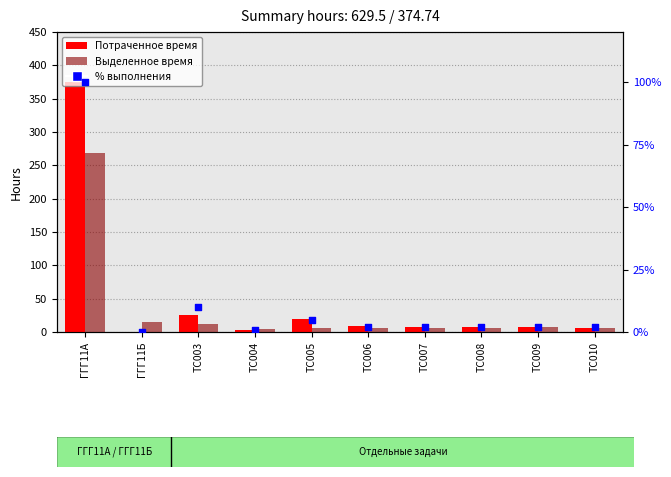

Is the value of Выделенное время at ТС010 greater than the value of % выполнения at ТС009?

Yes